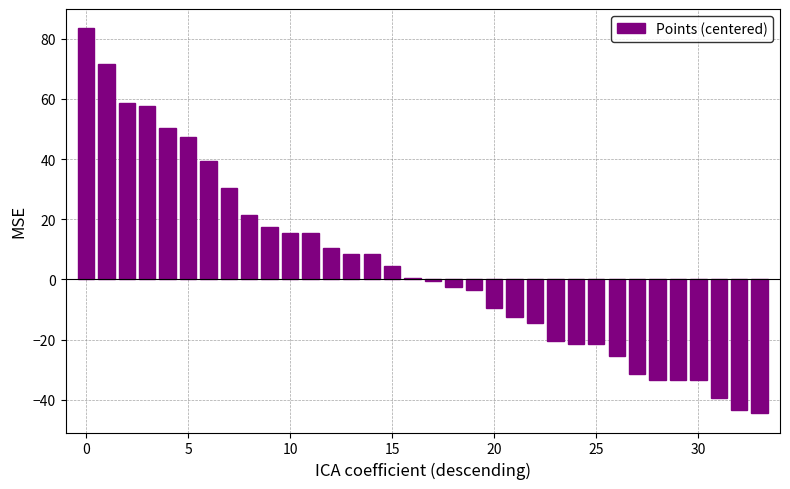

How many distinct data groups are displayed?

1